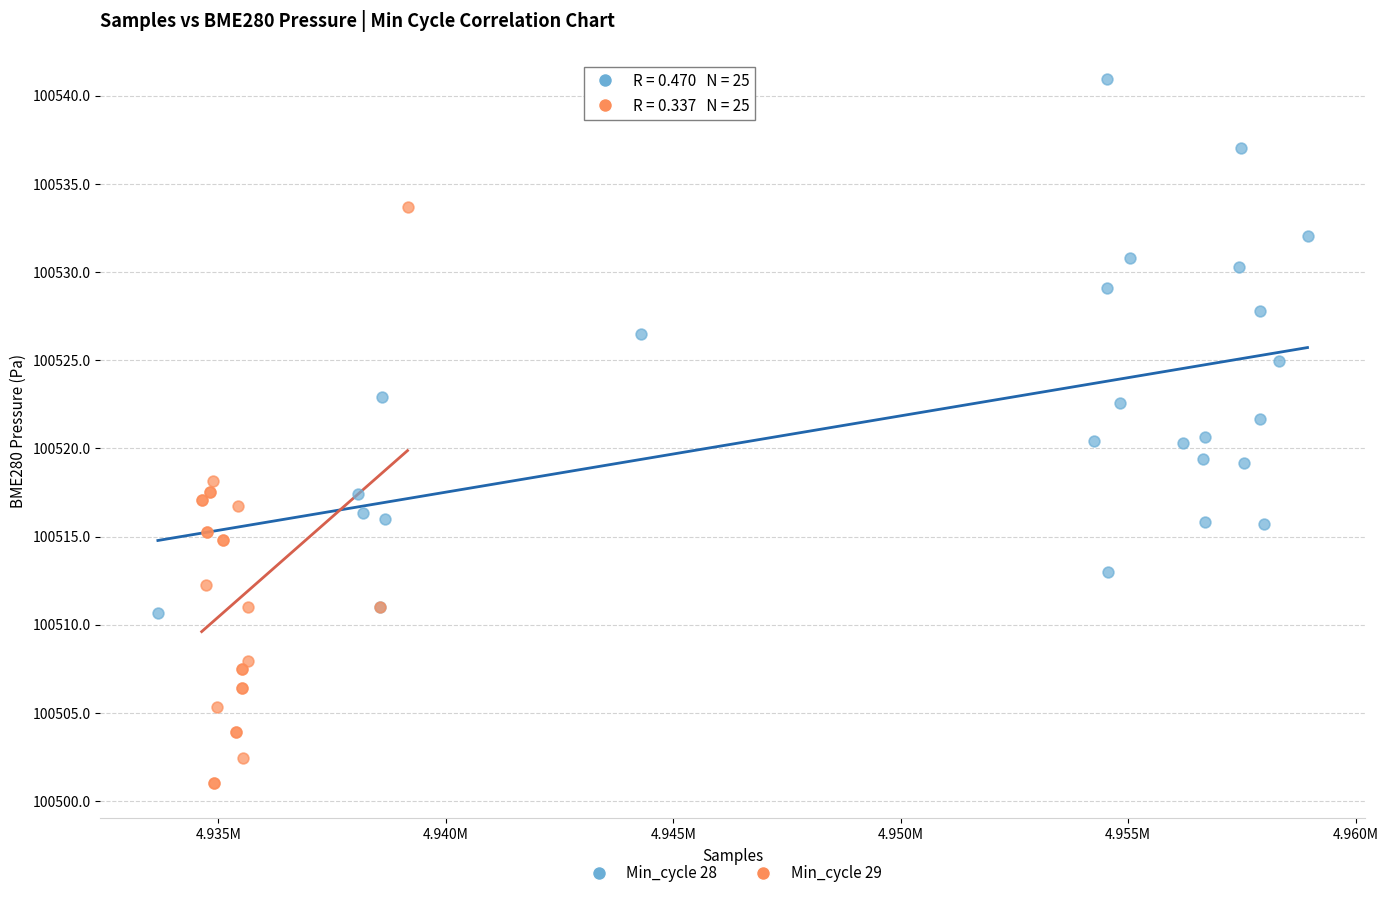

Which series contains the lowest Y value?

Min_cycle 29